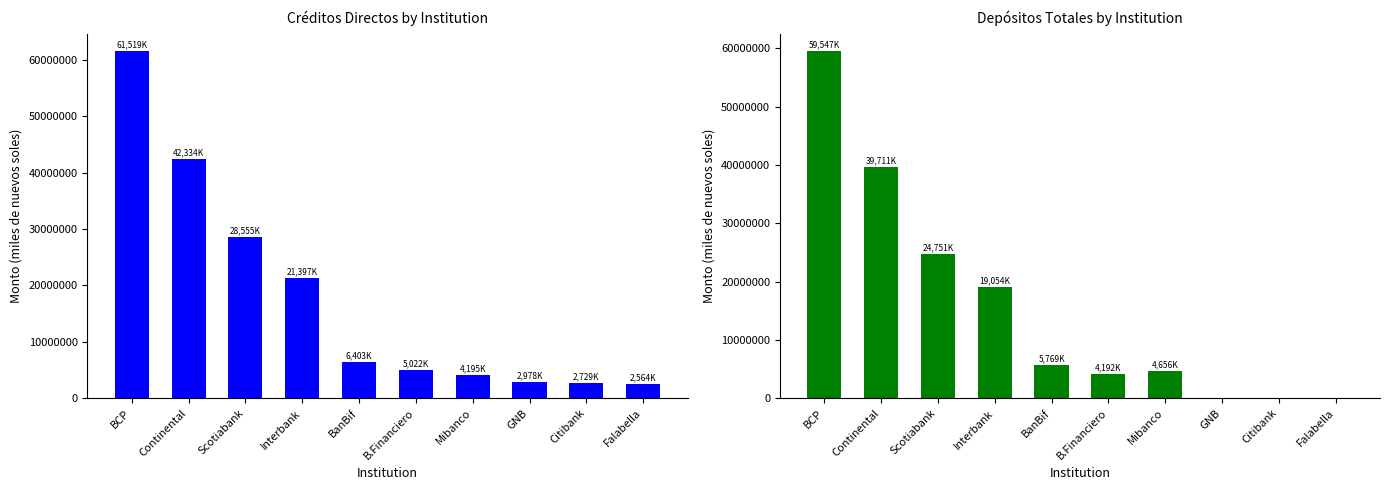

Reading left to right, transcribe all the data shown in this chart.

Créditos Directos: BCP=61519582.3	Continental=42334929.6	Scotiabank=28555685.8	Interbank=21397803.7	BanBif=6403656.7	B.Financiero=5022293.8	Mibanco=4195158.7	GNB=2978531.1	Citibank=2729588.6	Falabella=2564207.7
Depósitos Totales: BCP=59547824.9	Continental=39711881.9	Scotiabank=24751011.3	Interbank=19054643.1	BanBif=5769382.6	B.Financiero=4192378.1	Mibanco=4656527.2	GNB=0.0	Citibank=0.0	Falabella=0.0